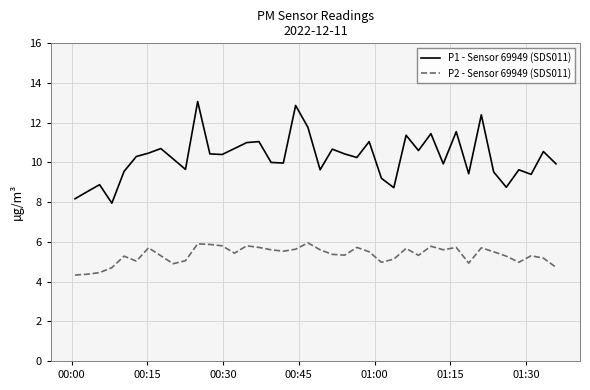

Which series has the largest total across all categories?

P1 - Sensor 69949 (SDS011)